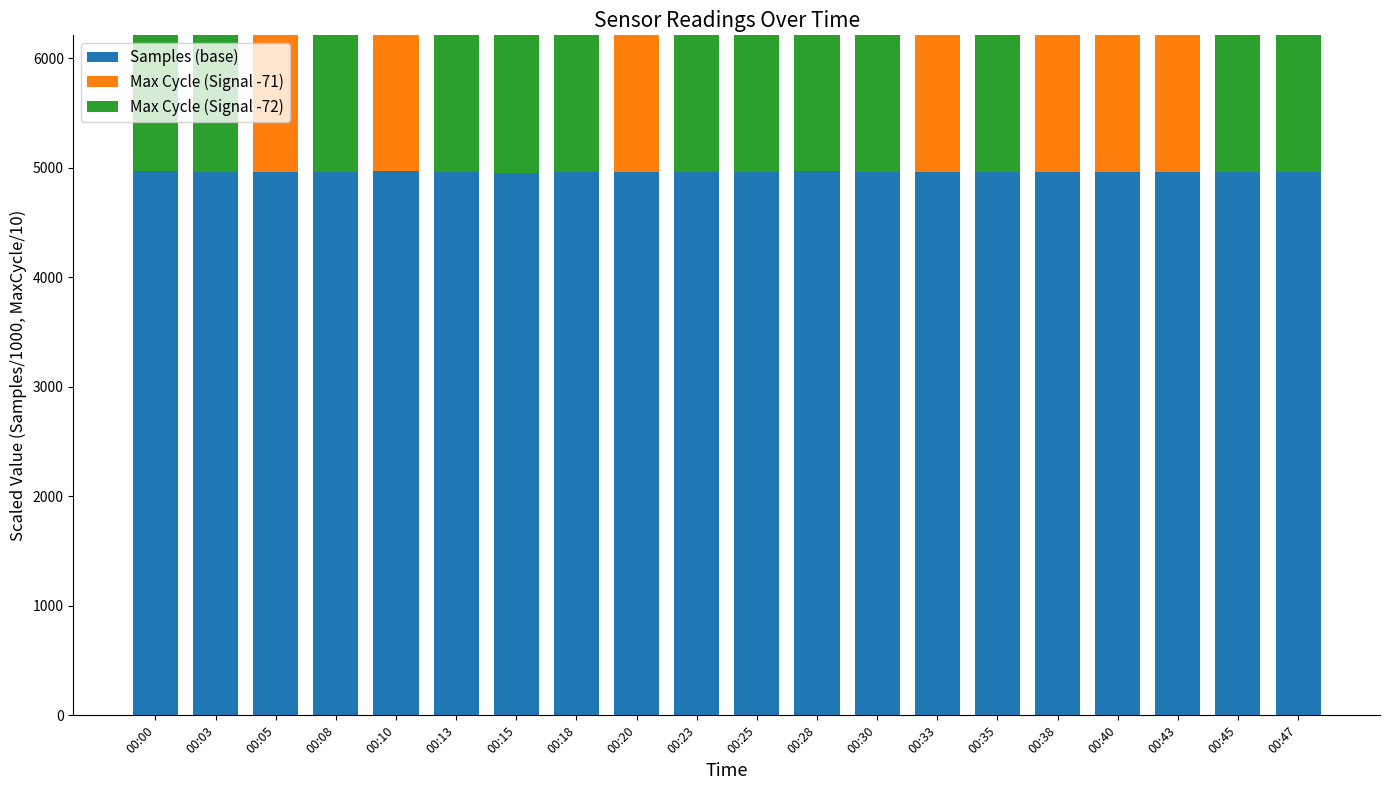

Reading right to left, what are all the values shown in this chart?

Samples (base): 4963.9	4960.6	4967.4	4967.6	4965.0	4967.3	4960.3	4963.3	4969.0	4966.1	4966.5	4963.3	4966.8	4949.6	4962.3	4967.6	4960.9	4966.3	4964.0	4969.1
Max Cycle (Signal -71): 0.0	0.0	1991.4	1990.9	1996.0	0.0	2022.7	0.0	0.0	0.0	0.0	1999.5	0.0	0.0	0.0	2028.5	0.0	1991.4	0.0	0.0
Max Cycle (Signal -72): 1991.4	2035.7	0.0	0.0	0.0	1993.7	0.0	1991.7	1991.0	2034.1	1991.8	0.0	1991.4	2026.6	2016.6	0.0	1991.0	0.0	1991.0	1993.3